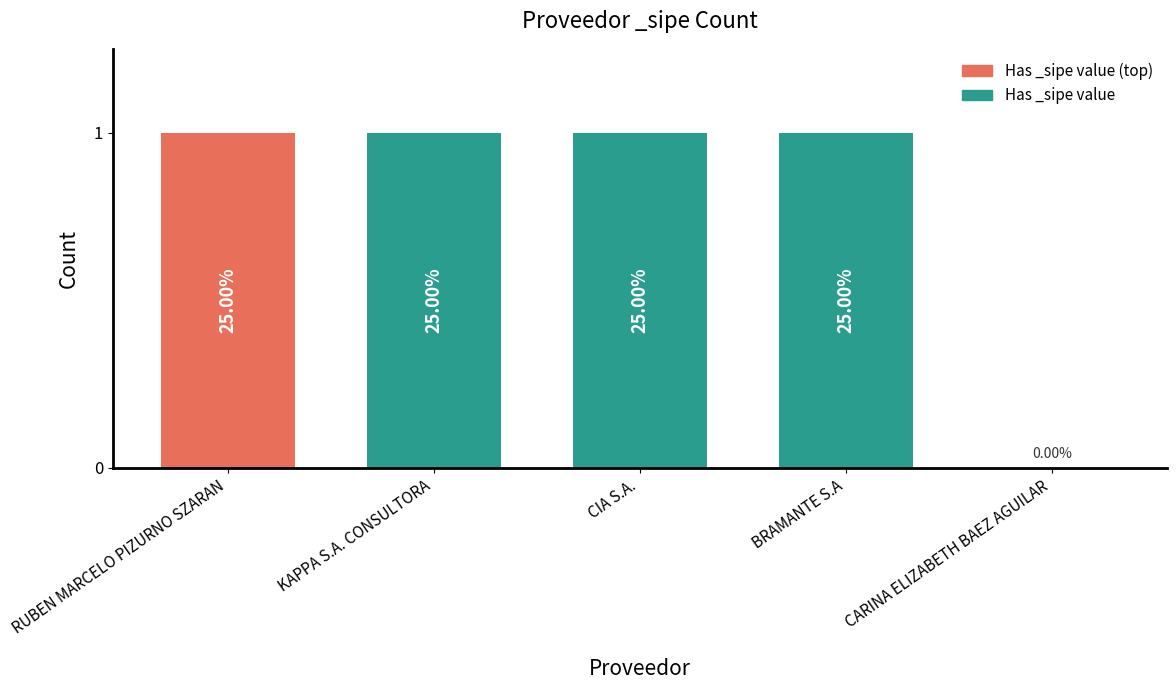

What is the ratio of the value at RUBEN MARCELO PIZURNO SZARAN to the value at CIA S.A.?

1.0